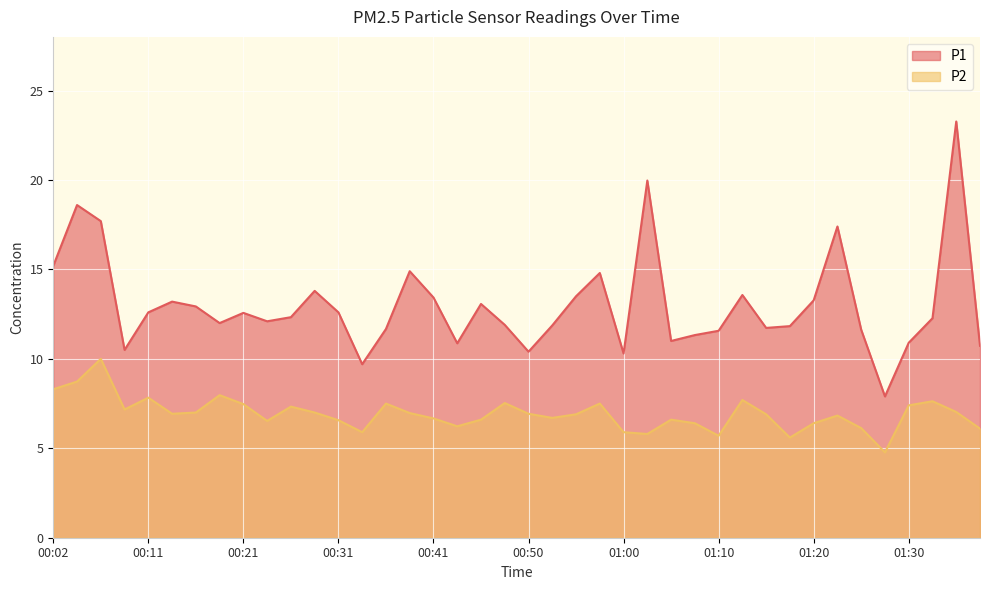

How many lines are shown in the chart?

2